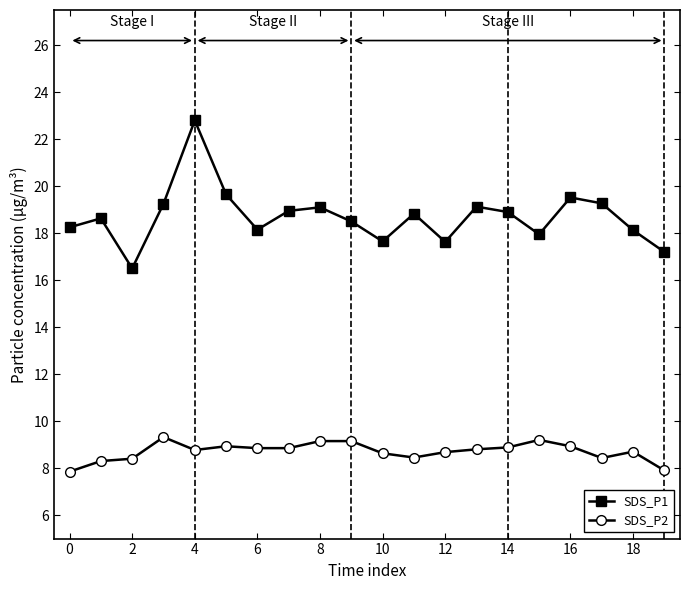

True or false: SDS_P1 has more than 2 interior local peaks.

True